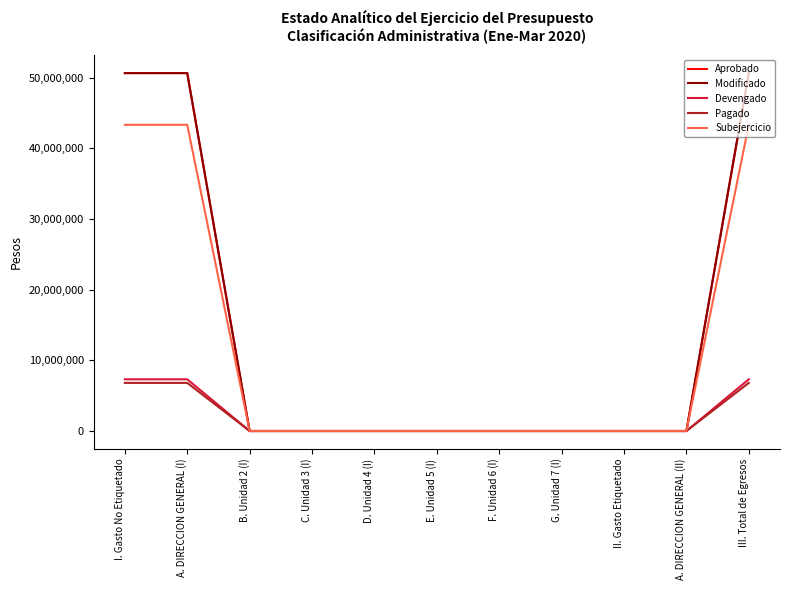

At I. Gasto No Etiquetado, list the series in order from smallest to largest.

Pagado, Devengado, Subejercicio, Aprobado, Modificado